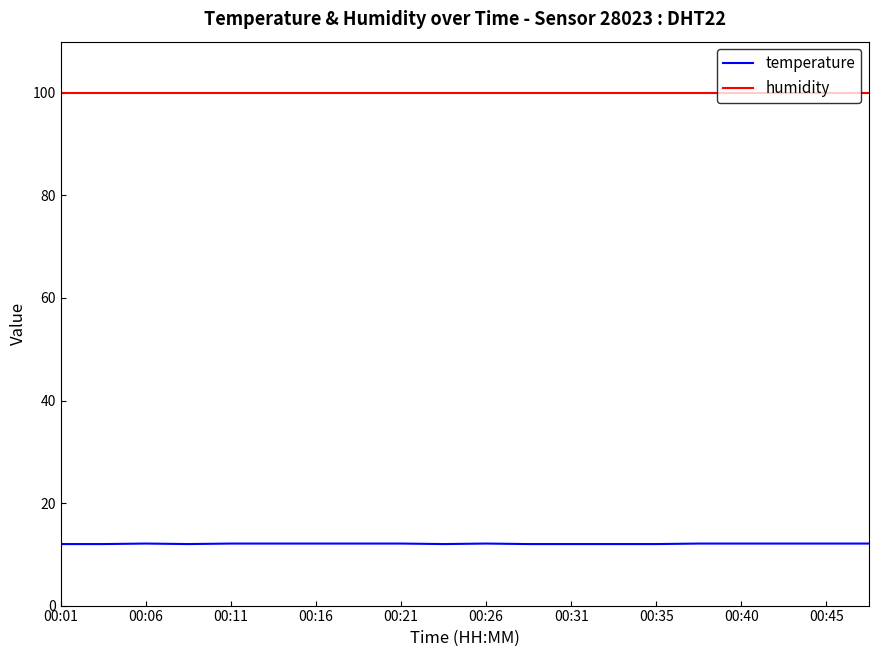

Rank the series by their average value, from highest to lowest.

humidity, temperature